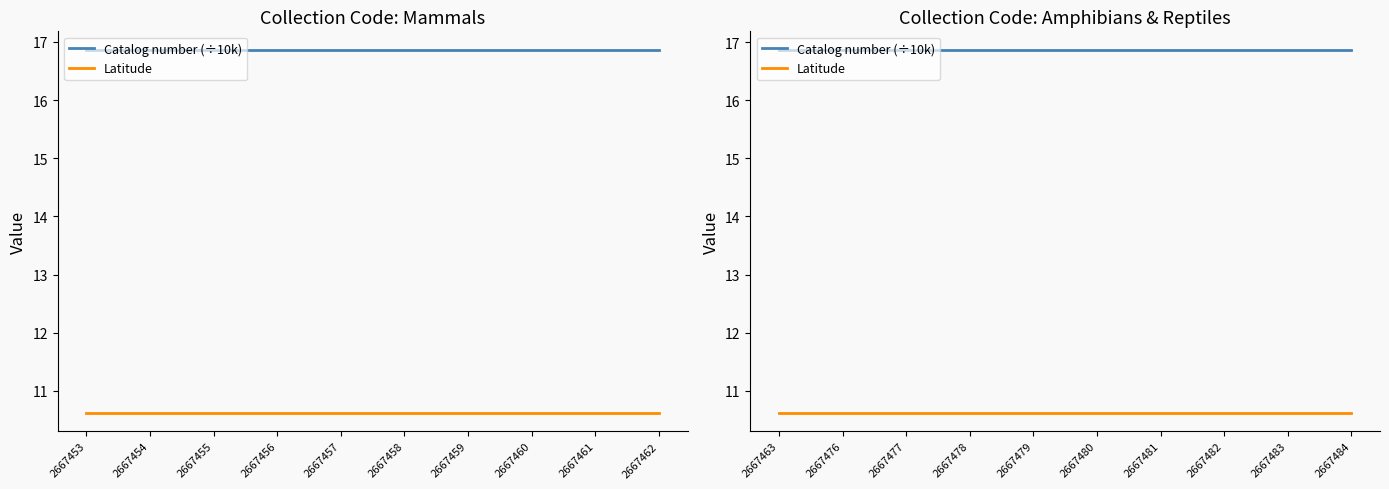

True or false: Latitude and Catalog number (÷10k) cross at least once.

False